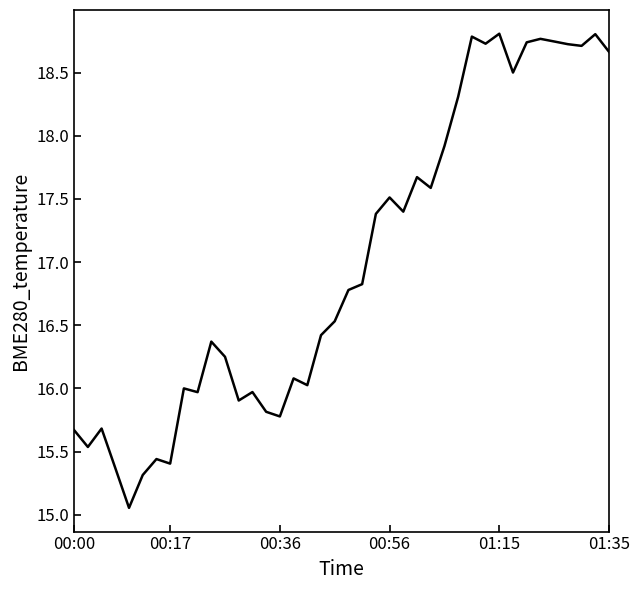

What is the difference between the maximum and minimum values?

3.8